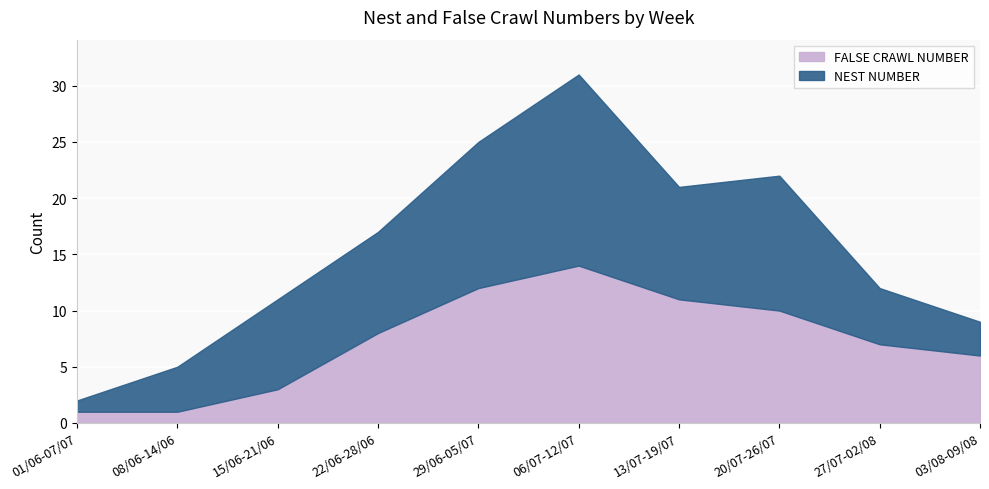

Rank the series by their maximum value, from highest to lowest.

NEST NUMBER, FALSE CRAWL NUMBER